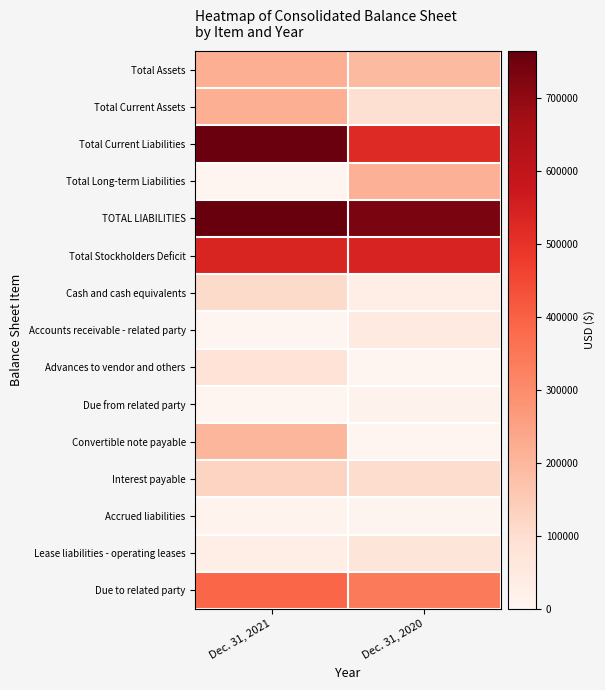

How many data points does each series have?

2